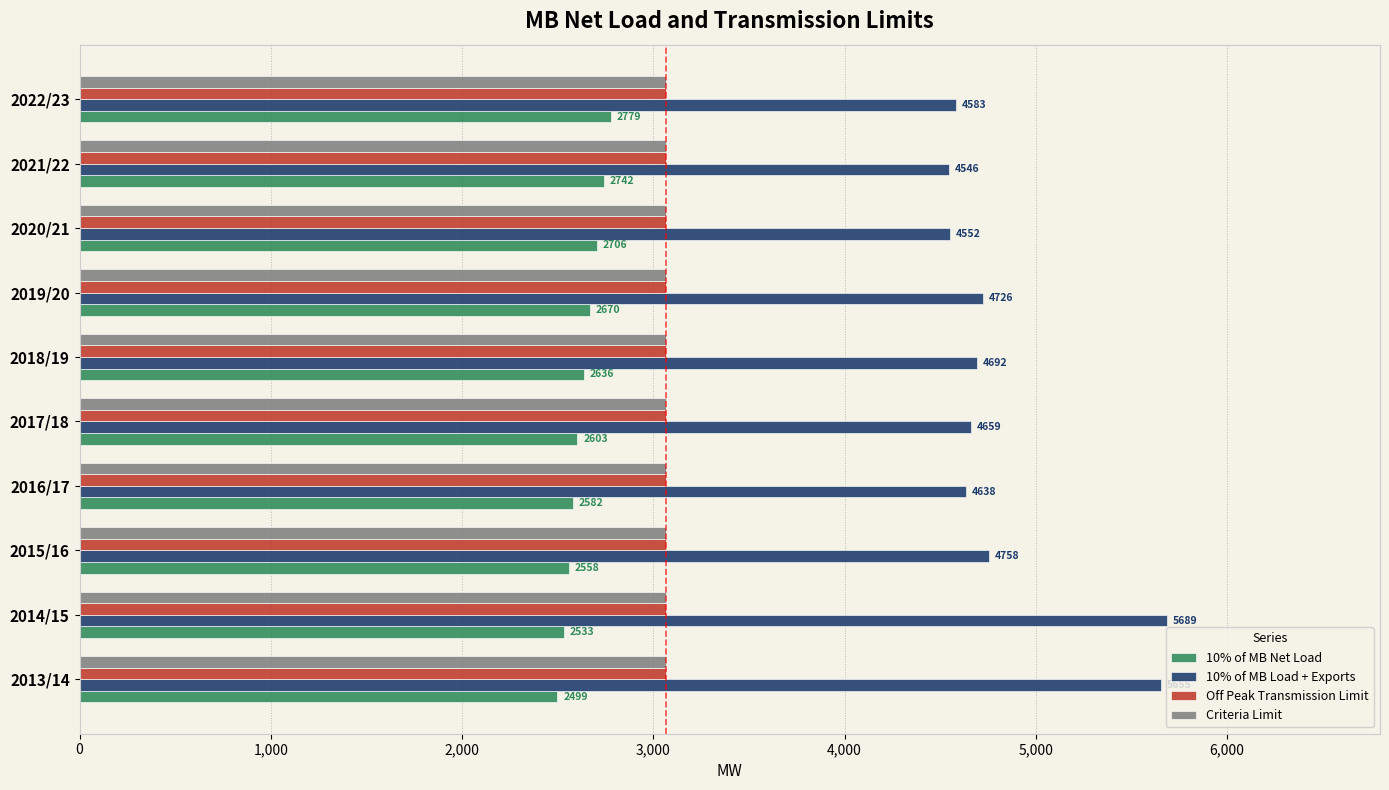

Is it true that 10% of MB Net Load equals 2670.5 at 2019/20?

True